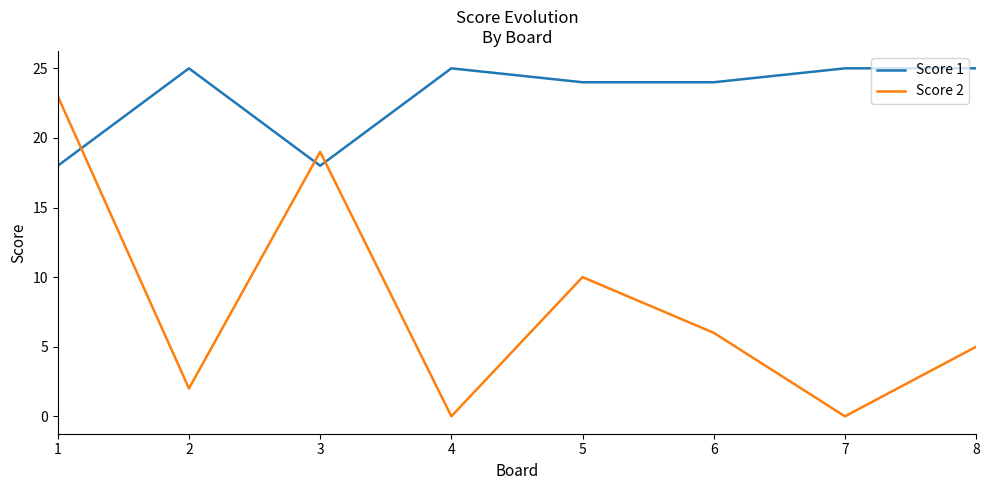

The Score 2 series shows 10 at 5. True or false?

True